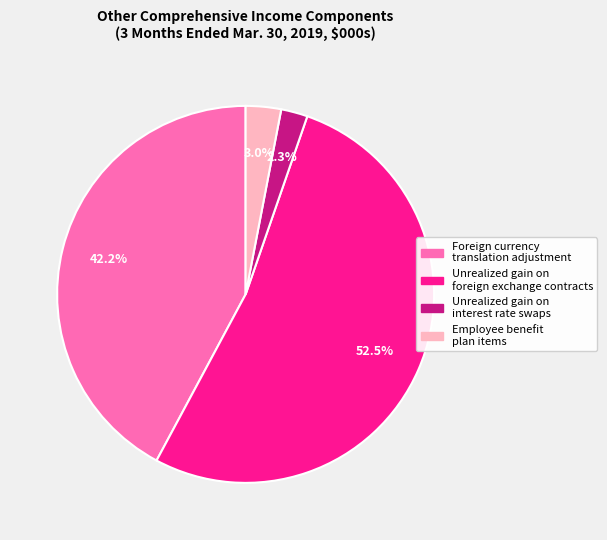

Does Foreign currency translation adjustment account for over 50% of the chart?

No